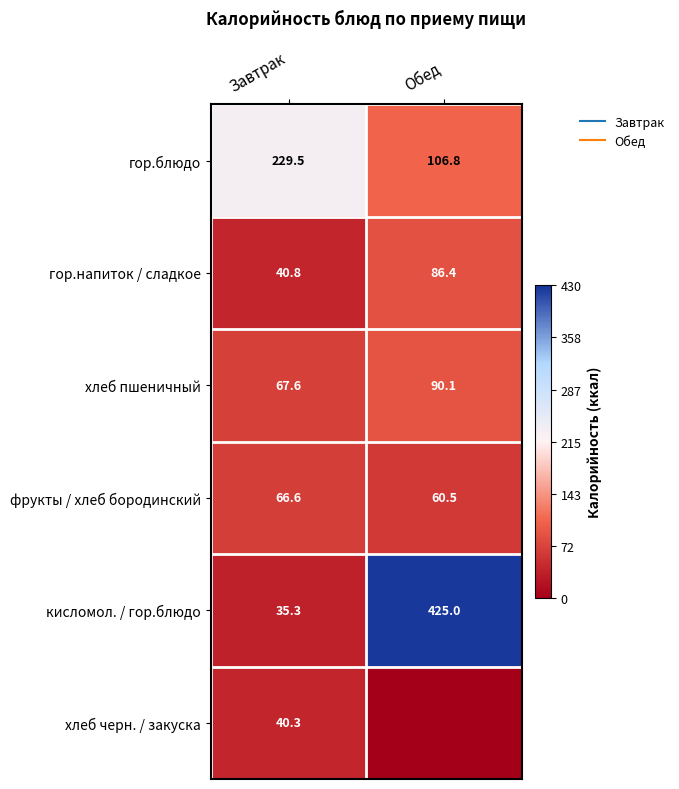

The value of фрукты / хлеб бородинский at Завтрак is 20.4. True or false?

False